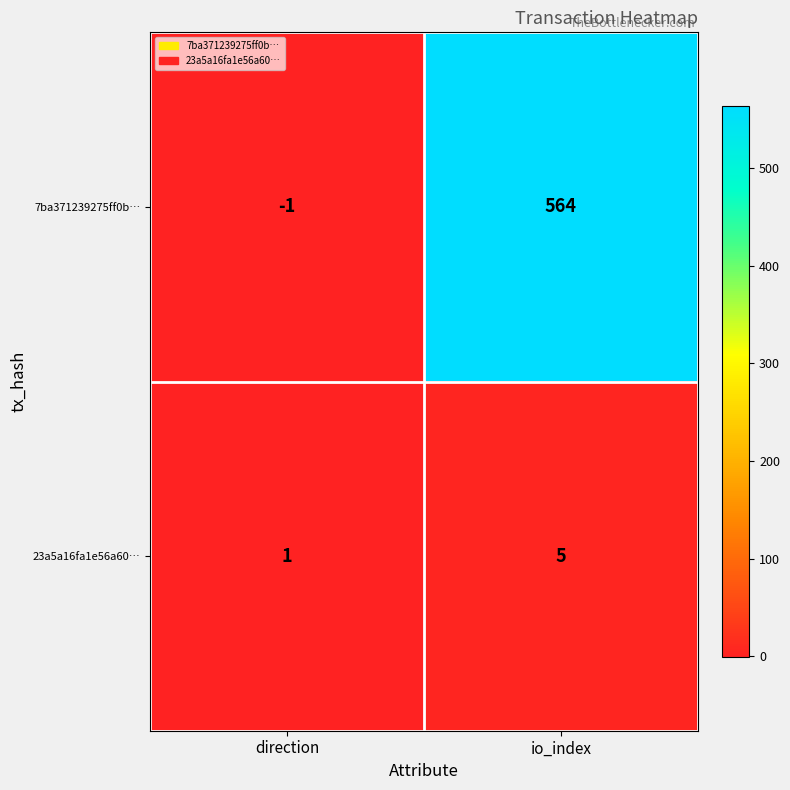

Rank the series by their maximum value, from lowest to highest.

23a5a16fa1e56a60…, 7ba371239275ff0b…